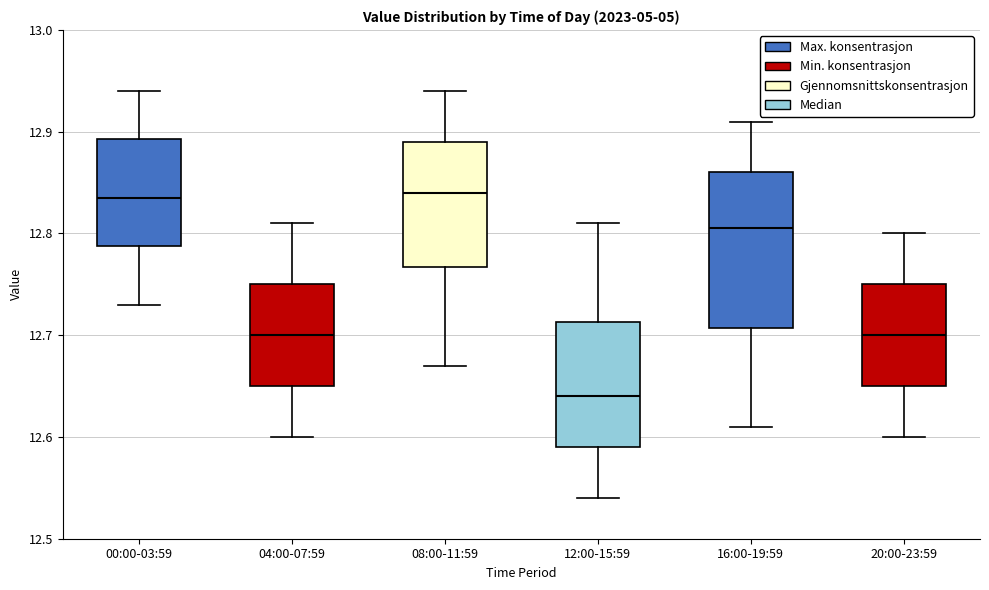

Which box is the tallest, from its lower edge to its upper edge?

16:00-19:59